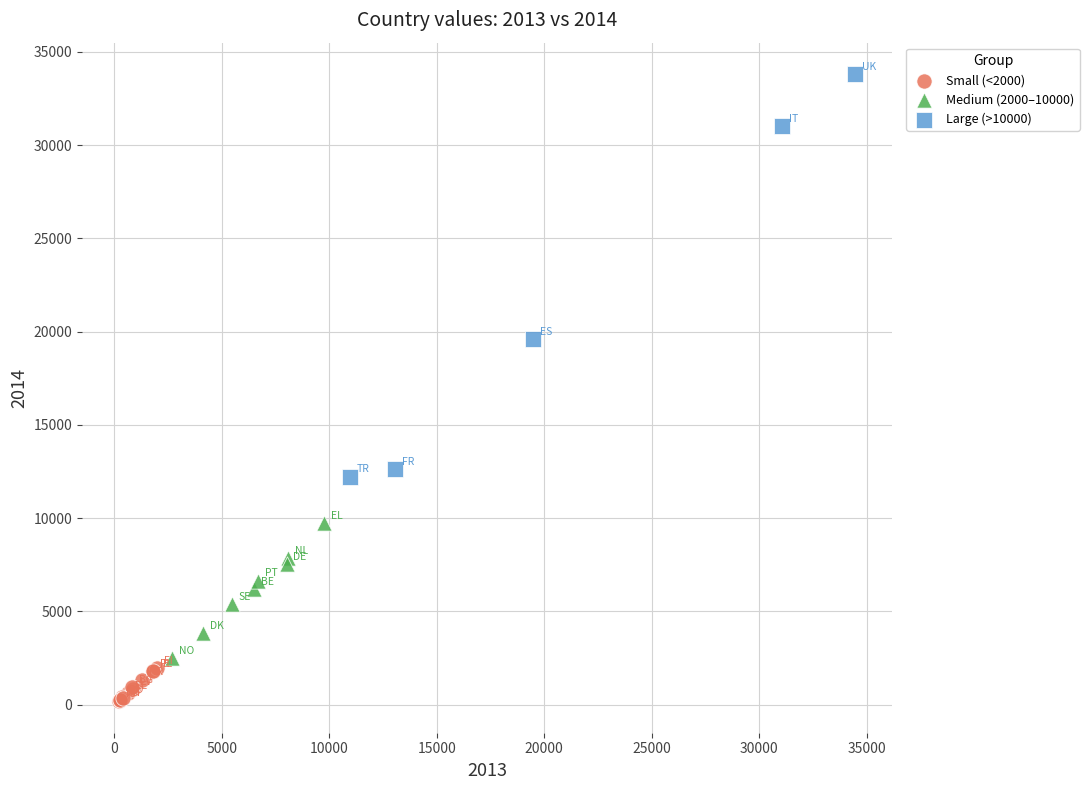

Which series has the largest Y range (max minus min)?

Large (>10000)